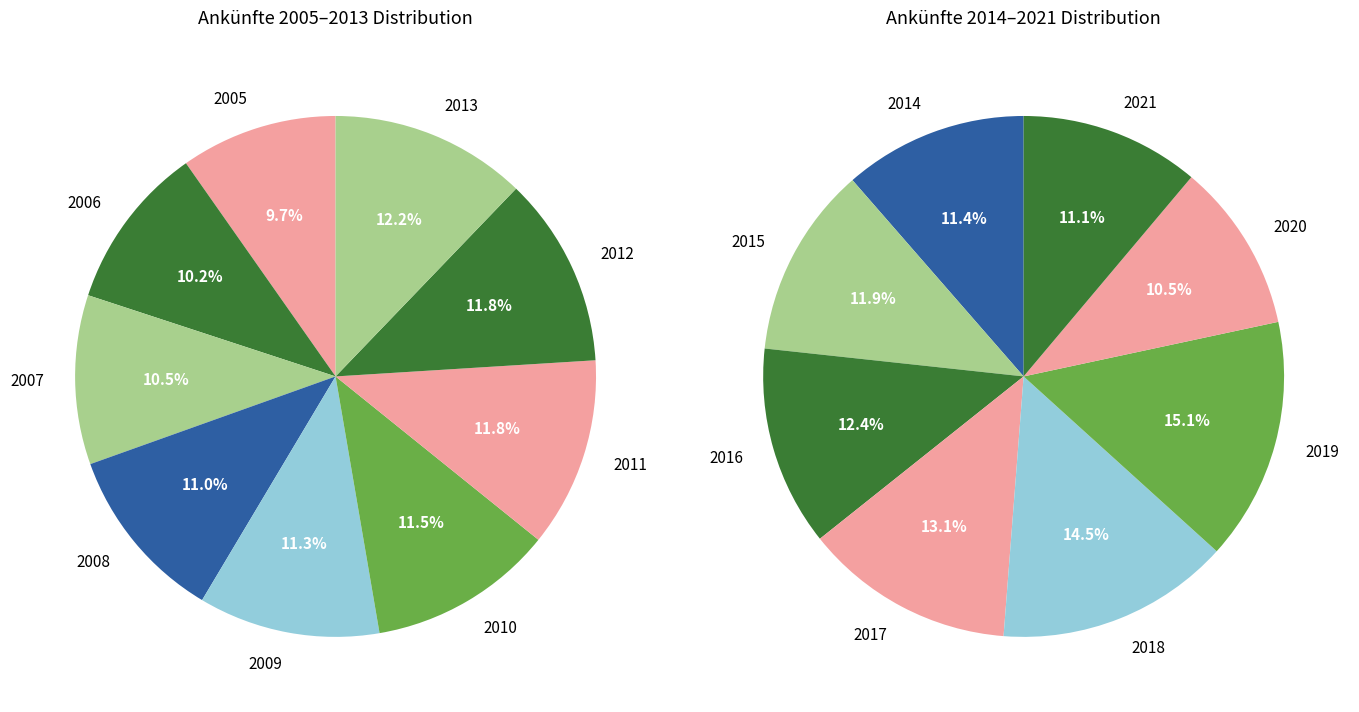

True or false: 2019 accounts for 1% of the total.

False